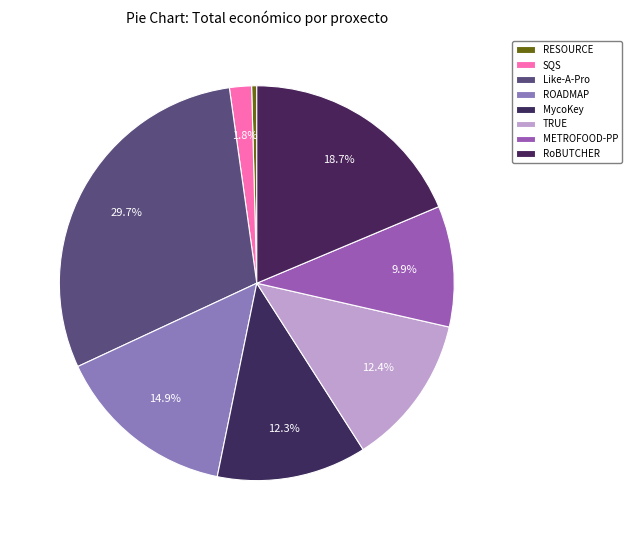

True or false: SQS accounts for 12% of the total.

False